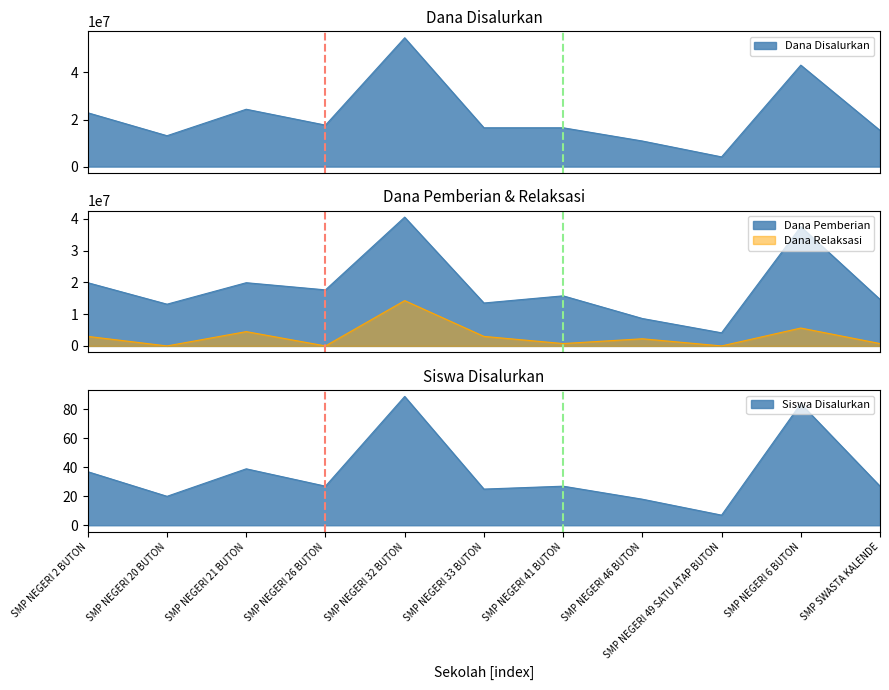

Rank the categories by Dana Pemberian value from lowest to highest.

SMP NEGERI 49 SATU ATAP BUTON, SMP NEGERI 46 BUTON, SMP NEGERI 20 BUTON, SMP NEGERI 33 BUTON, SMP SWASTA KALENDE, SMP NEGERI 41 BUTON, SMP NEGERI 26 BUTON, SMP NEGERI 2 BUTON, SMP NEGERI 21 BUTON, SMP NEGERI 6 BUTON, SMP NEGERI 32 BUTON